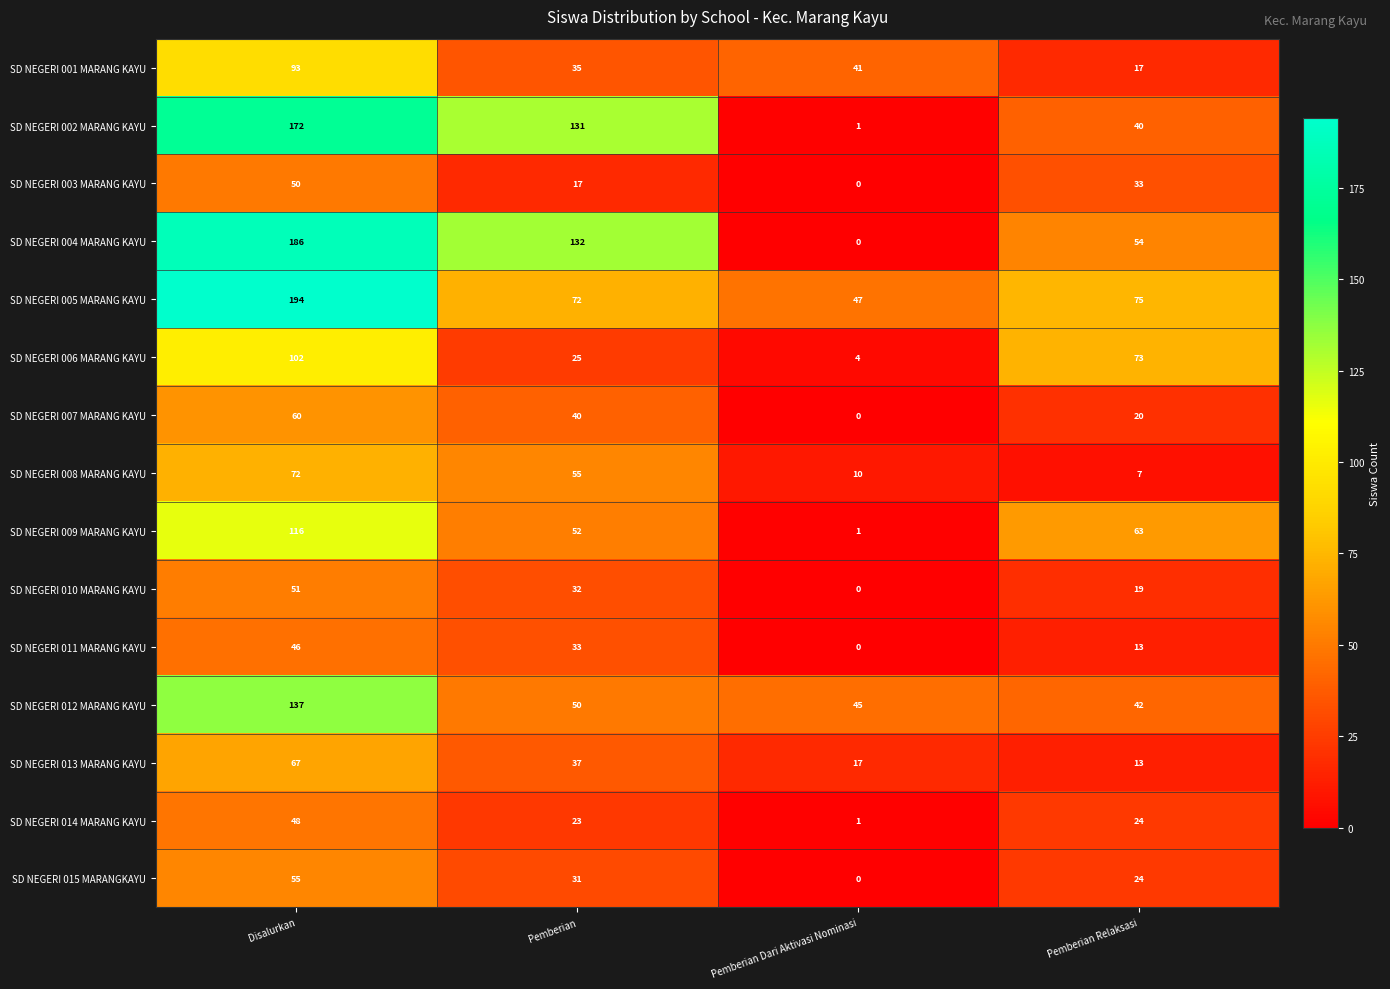

True or false: SD NEGERI 012 MARANG KAYU has a value of 41 at Disalurkan.

False